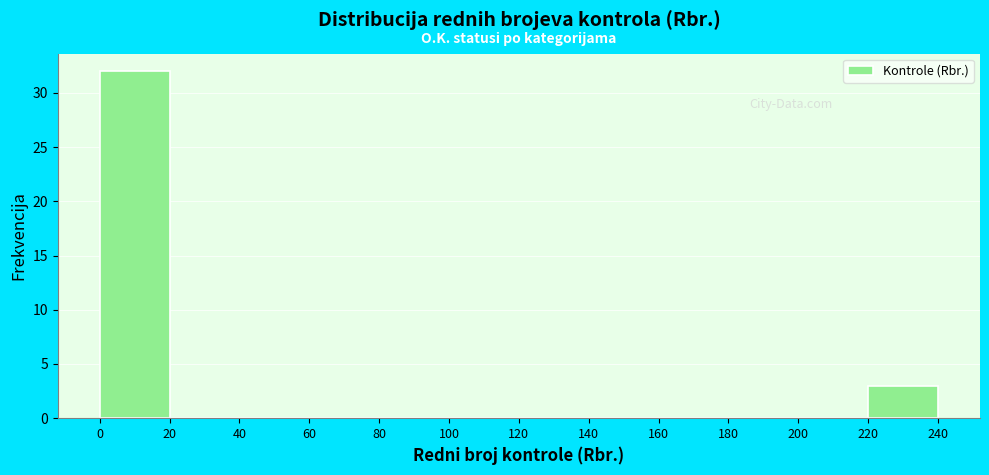

Reading left to right, transcribe this chart: for each bar, give the range it covers on the x-axis and its height. The values are not printed on the chart, so give them approximately, as read against the axis.

0 to 20: 32
20 to 40: 0
40 to 60: 0
60 to 80: 0
80 to 100: 0
100 to 120: 0
120 to 140: 0
140 to 160: 0
160 to 180: 0
180 to 200: 0
200 to 220: 0
220 to 240: 3